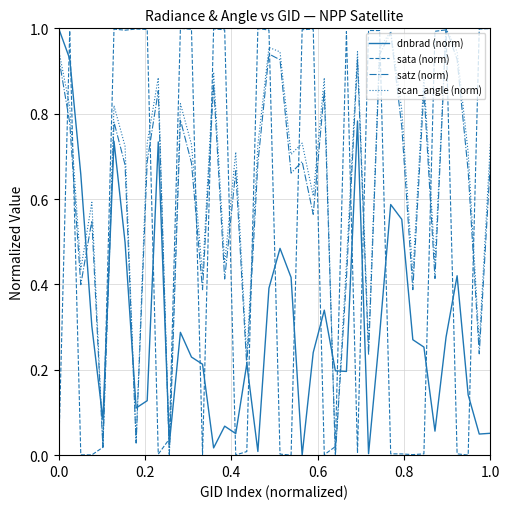

True or false: scan_angle (norm) and dnbrad (norm) cross at least once.

True